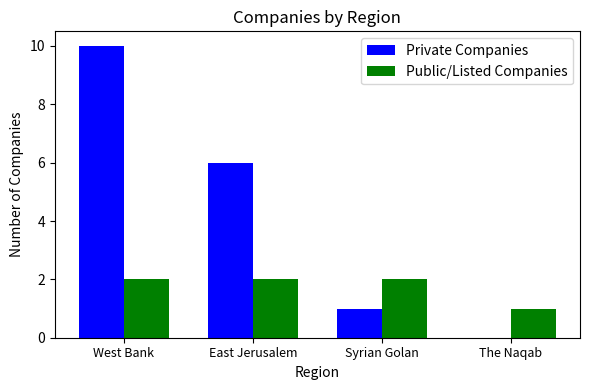

Is it true that Private Companies equals 0 at The Naqab?

True